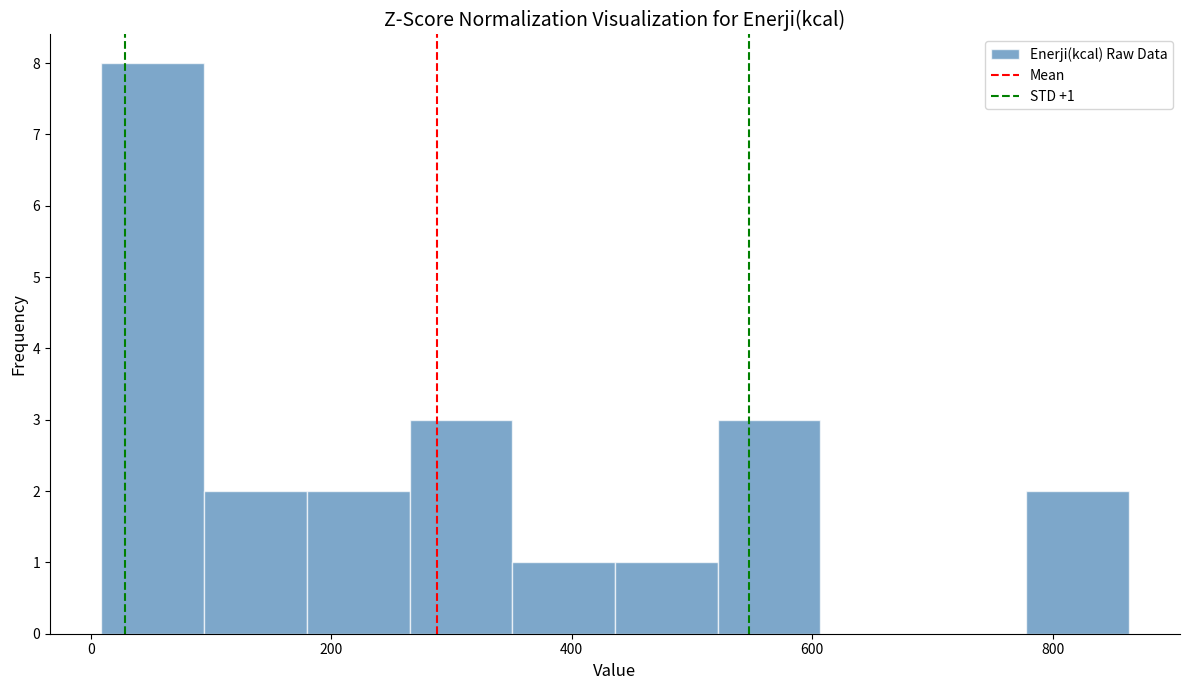

Which range on the x-axis has the tallest bar?

0 to 100